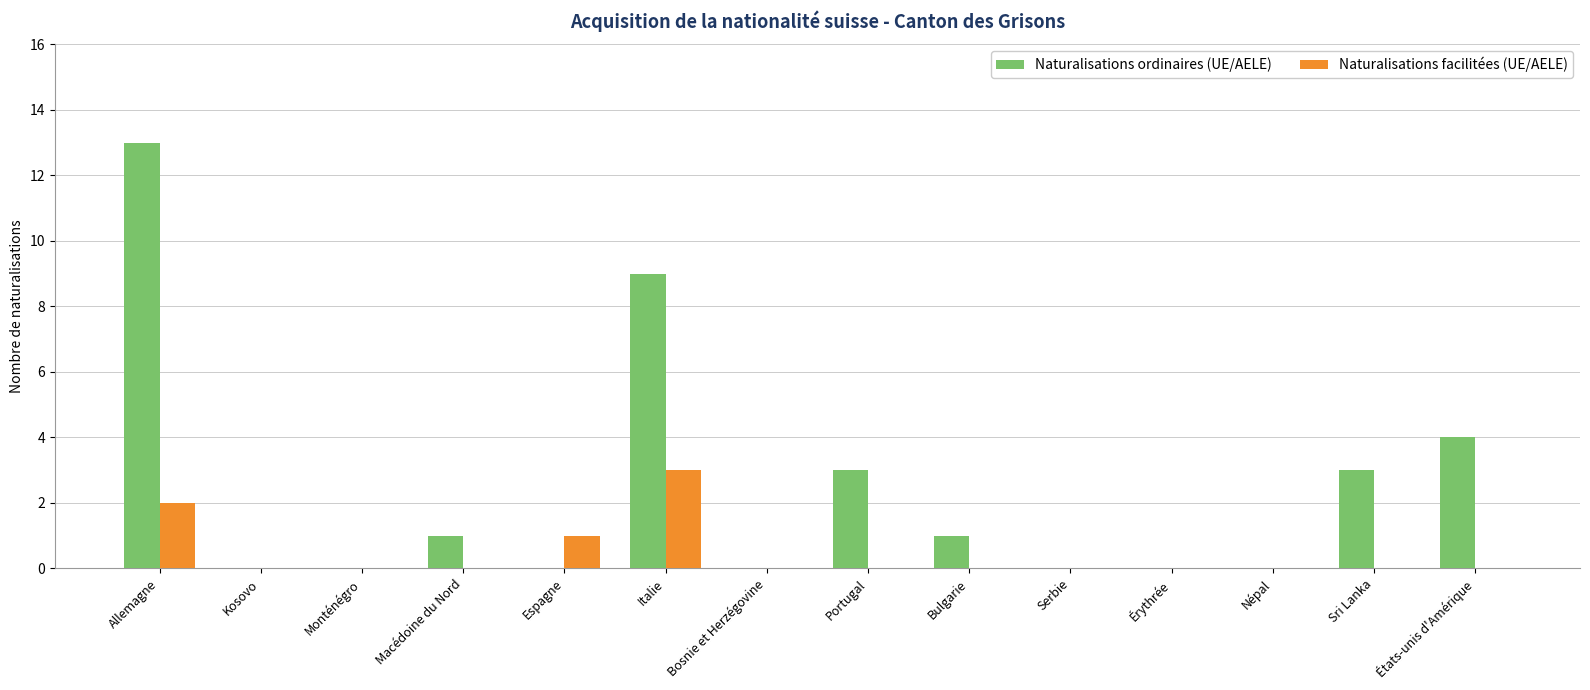

What is the sum of all Naturalisations ordinaires (UE/AELE) values?

34